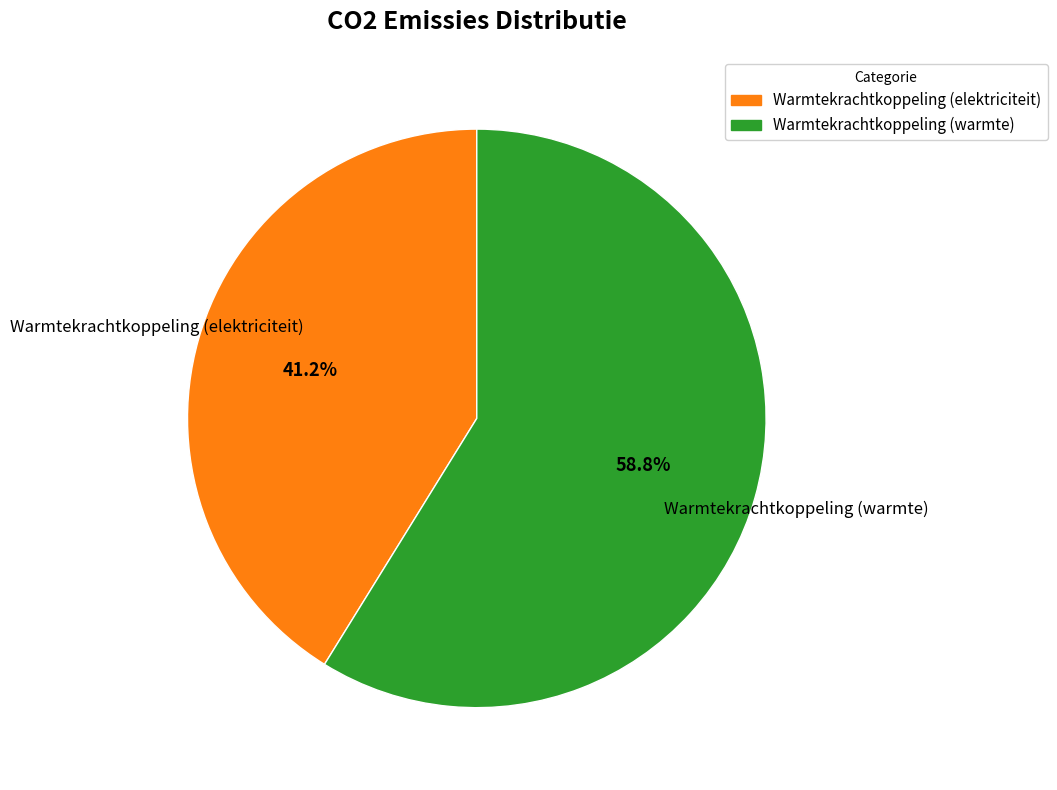

To the nearest percent, what is the difference between the largest and smallest slice percentages?

18%